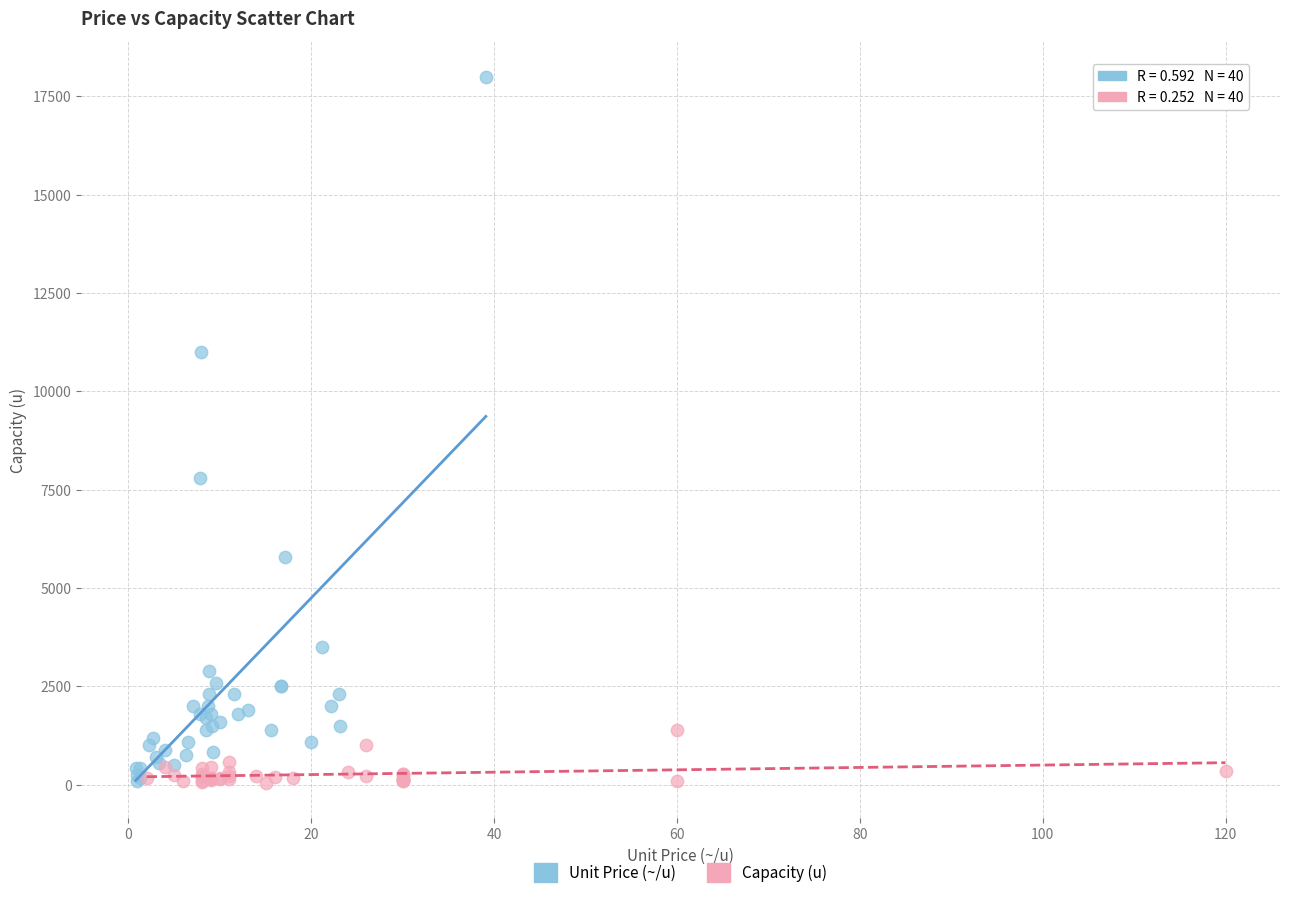

Which series contains the highest Y value?

Unit Price (~/u)